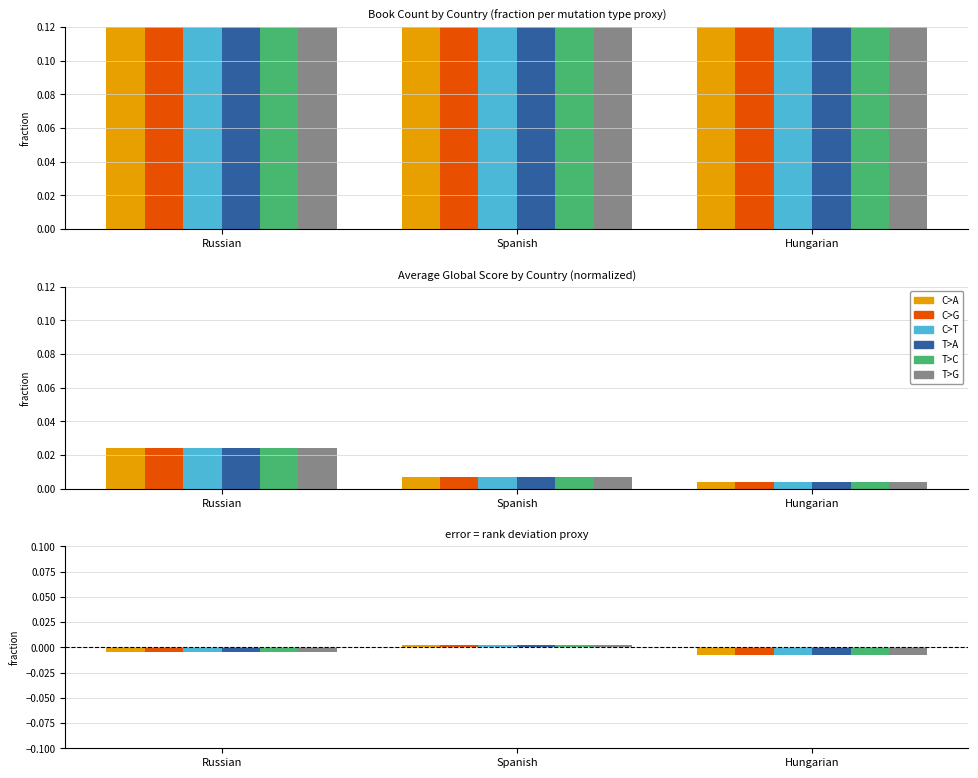

Count the number of categories in the chart.

3